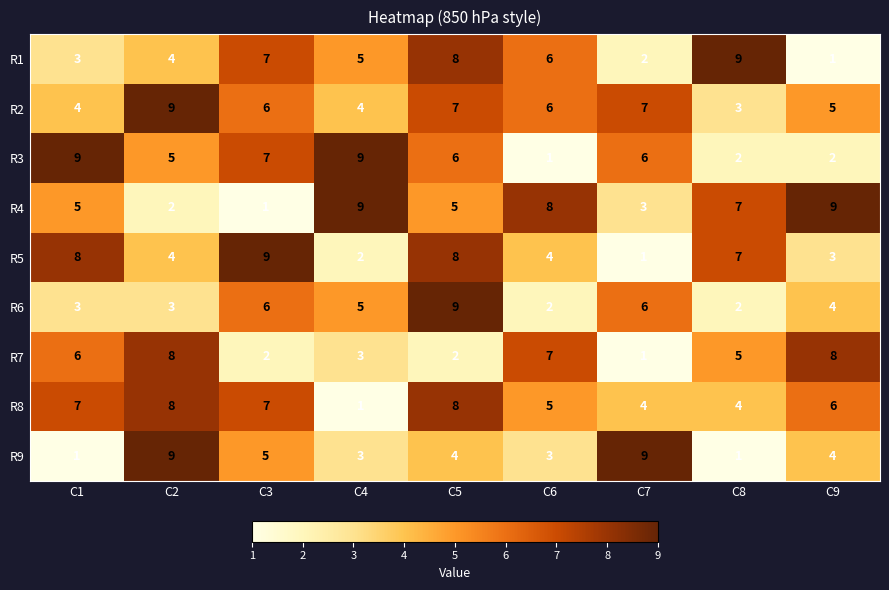

What is the sum of the R3 values at C4 and C3?

16